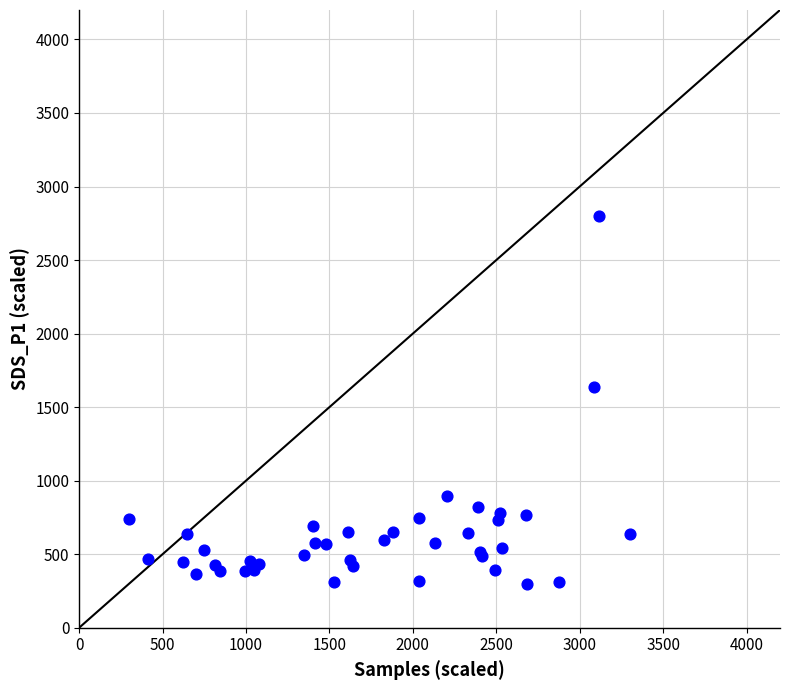

What Y value in the scatter plot is closest to 1550?

1638.9